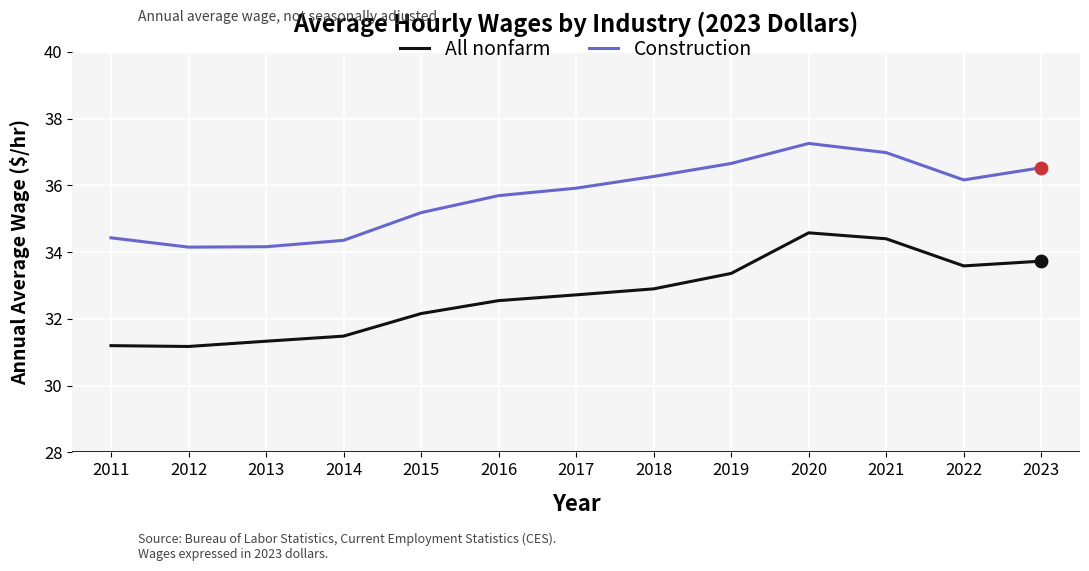

At how many categories does at least one series exceed 32?

13